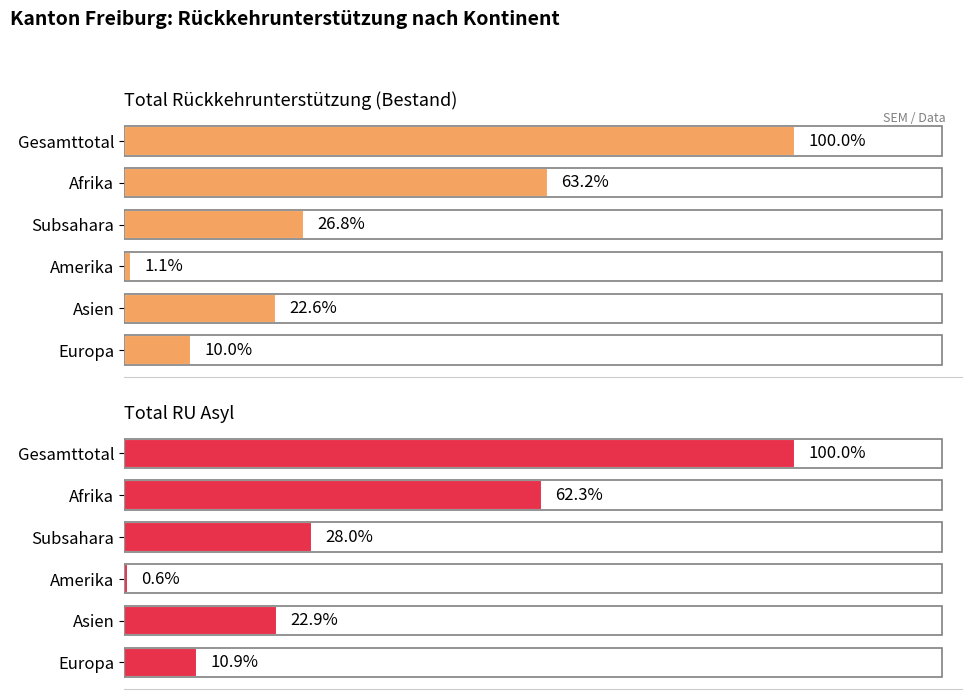

At Subsahara, list the series in order from smallest to largest.

Total RU Asyl, Total Rückkehrunterstützung (Bestand)